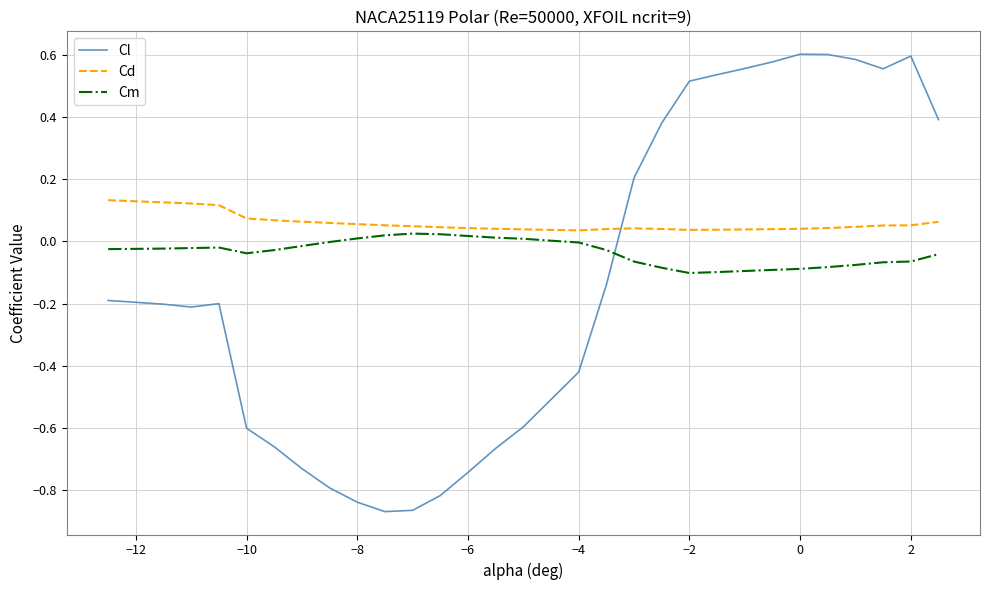

Which series has the largest total across all categories?

Cd